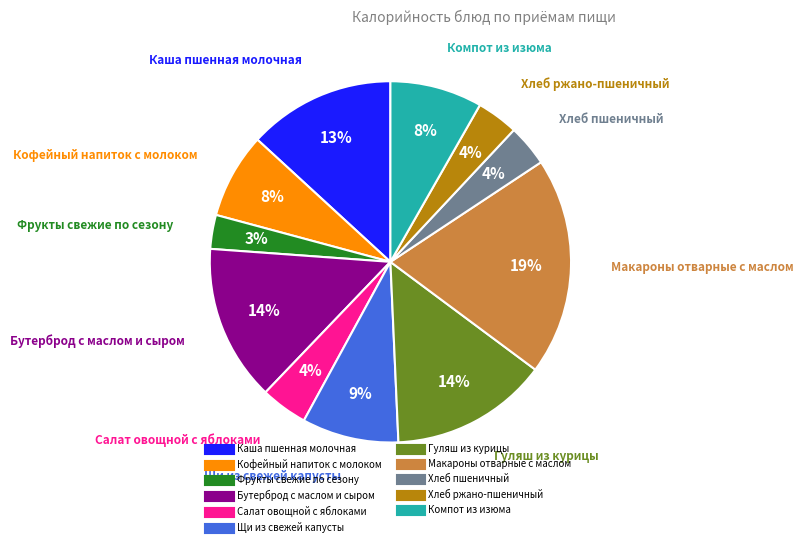

How many slices are in this pie chart?

11